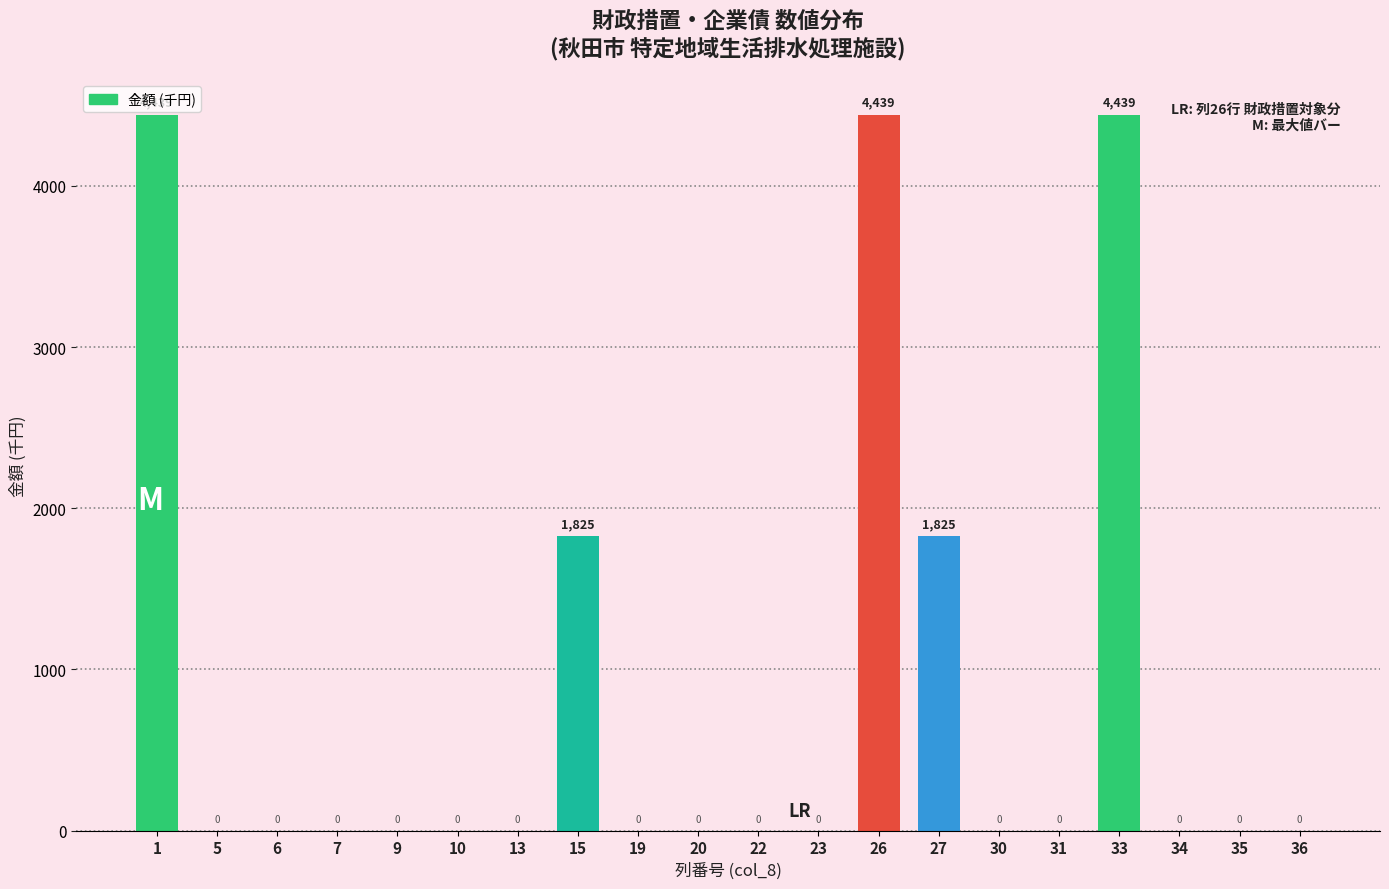

Reading left to right, list all the values displayed in this chart.

1=4439	5=0	6=0	7=0	9=0	10=0	13=0	15=1825	19=0	20=0	22=0	23=0	26=4439	27=1825	30=0	31=0	33=4439	34=0	35=0	36=0